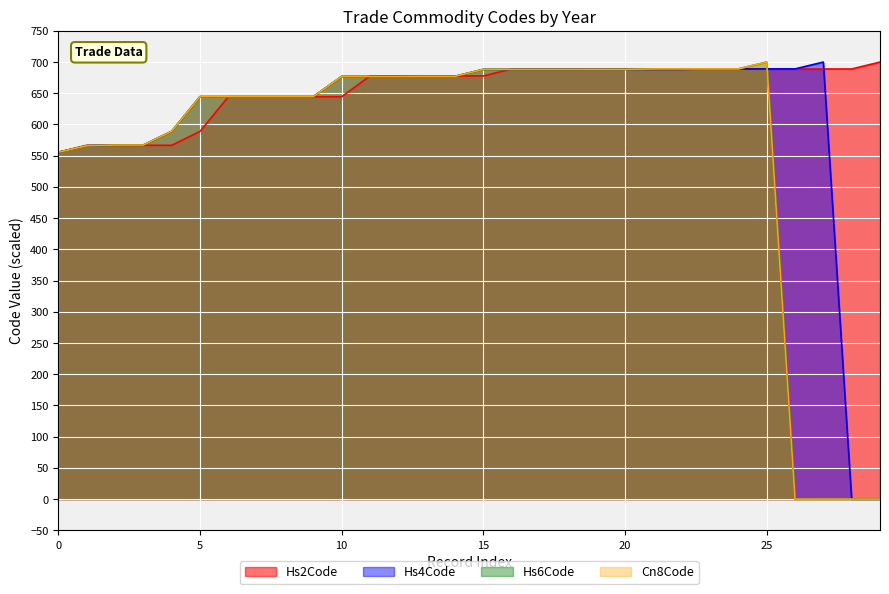

Which series has the largest total across all categories?

Hs2Code